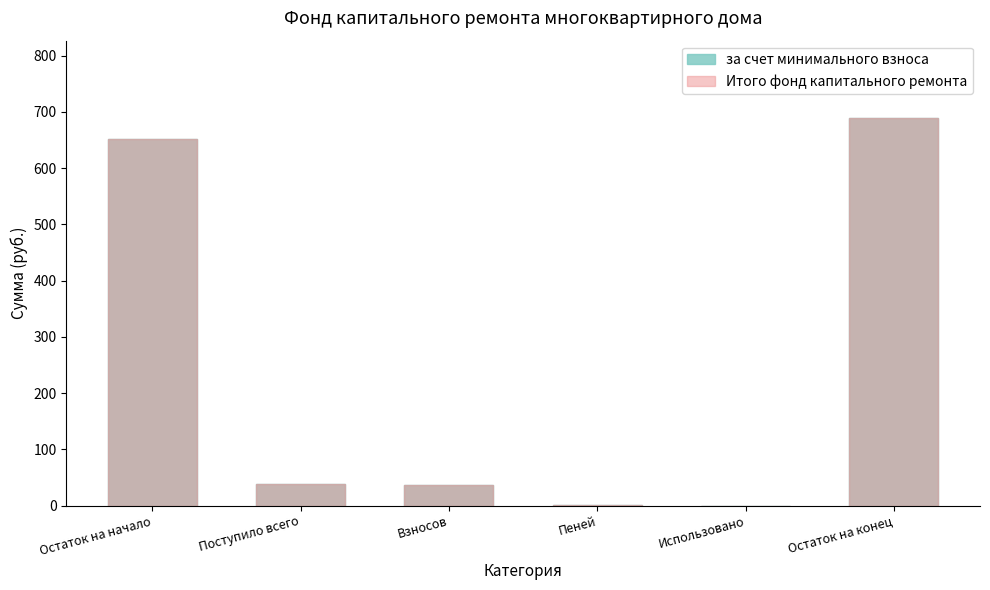

How many series are shown in this chart?

2